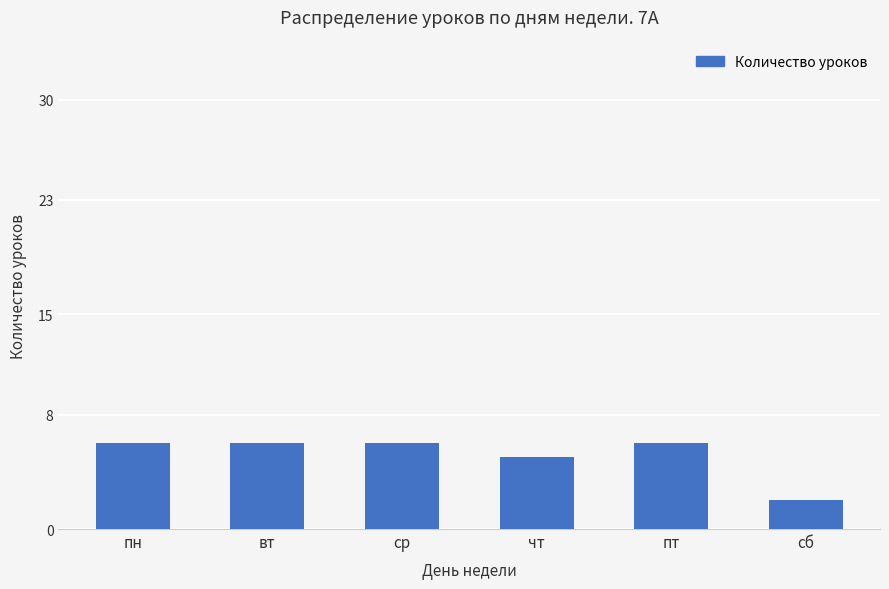

The value at чт is 1. True or false?

False